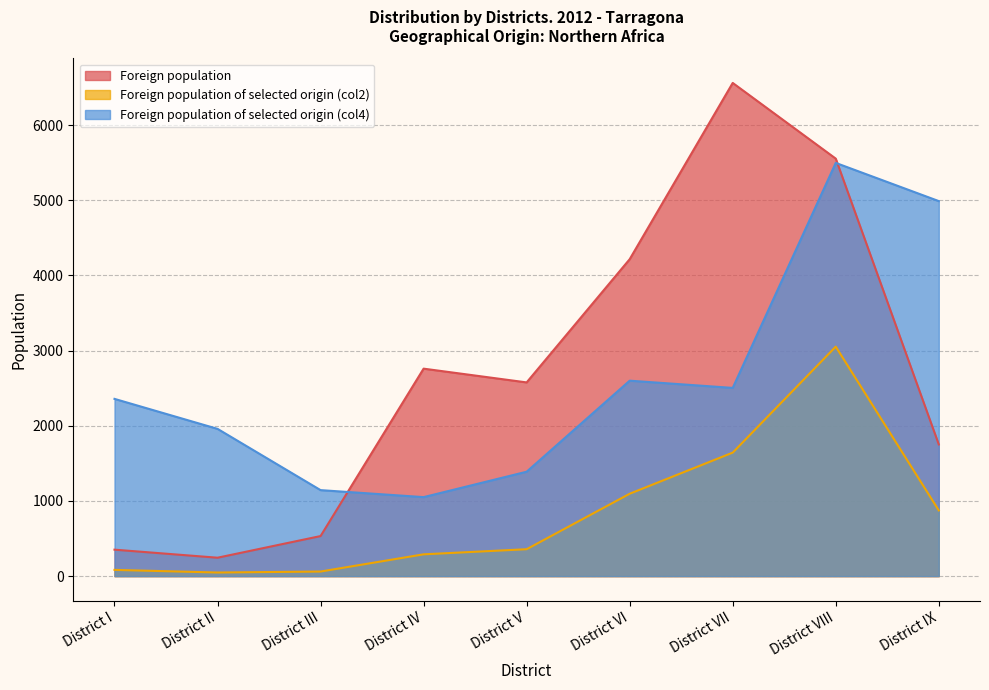

Reading left to right, extract all data points from this chart.

Foreign population: 352	245	533	2760	2577	4216	6561	5554	1752
Foreign population of selected origin (col2): 83	48	61	290	358	1096	1643	3053	874
Foreign population of selected origin (col4): 2358	1959	1144	1051	1389	2600	2504	5497	4989